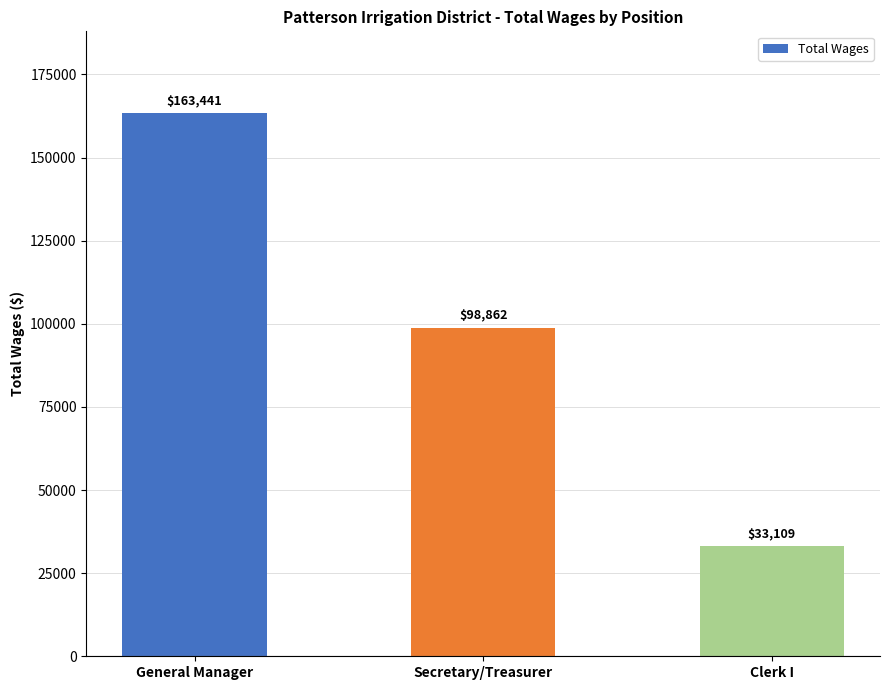

What is the label of the 1st bar from the right?

Clerk I